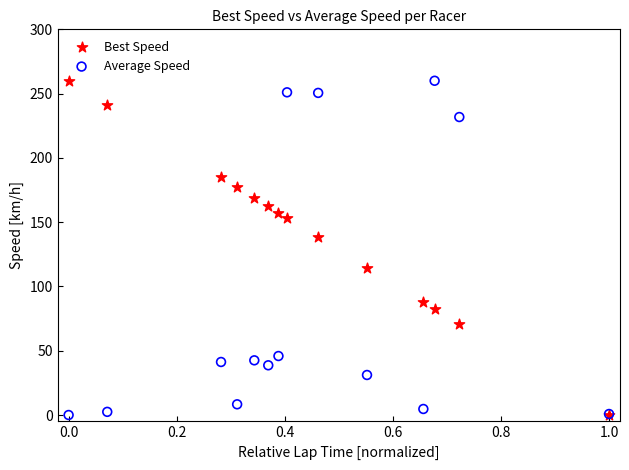

In the Best Speed series, what Y value is closest to 130?

138.1